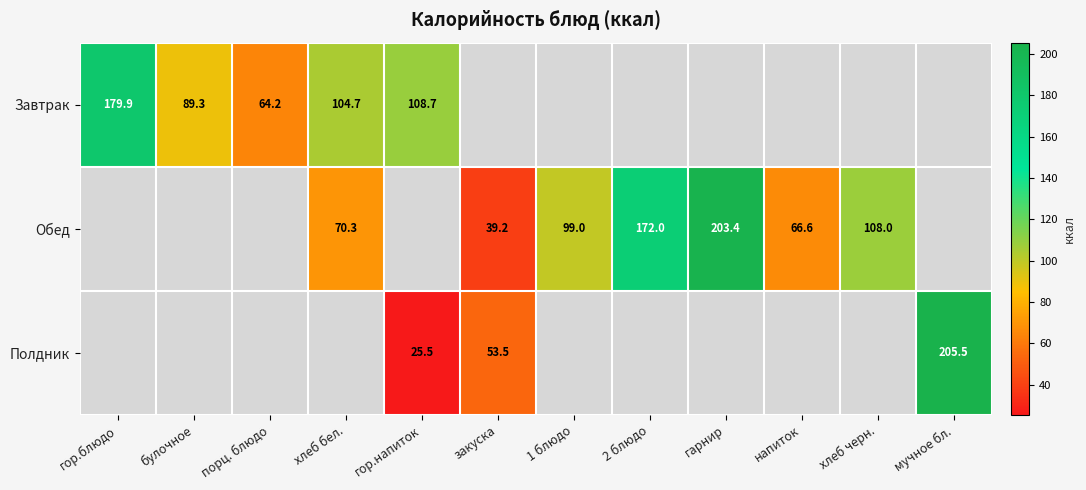

Between 2 блюдо and мучное бл., which is larger?

мучное бл.